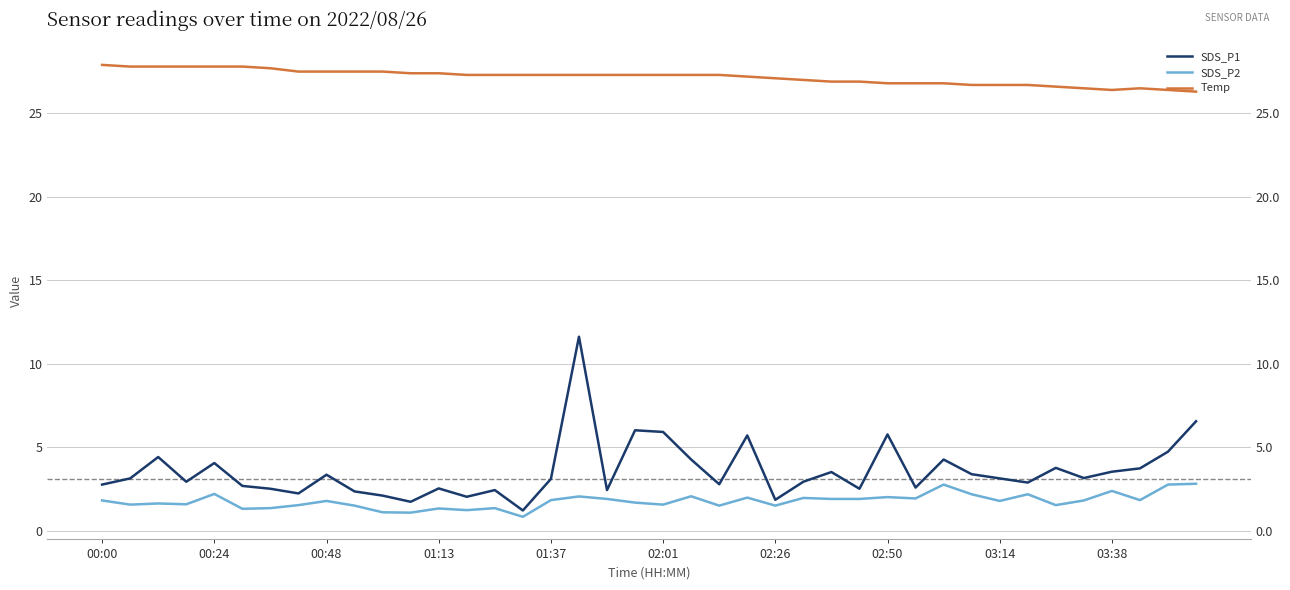

What is the highest value of the SDS_P2 series?

2.8